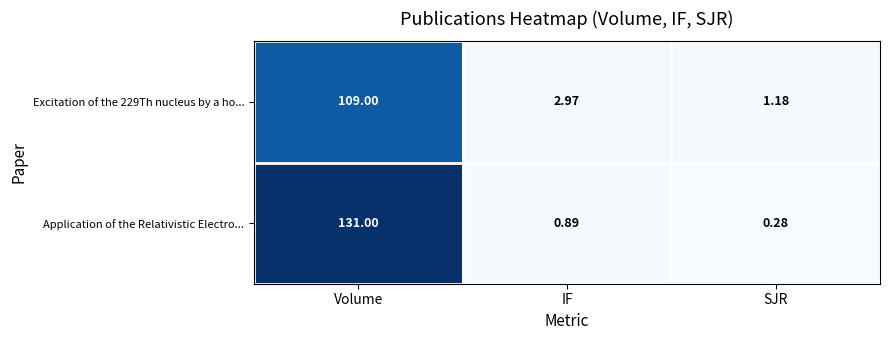

Which series has the widest spread of values?

Application of the Relativistic Electro...